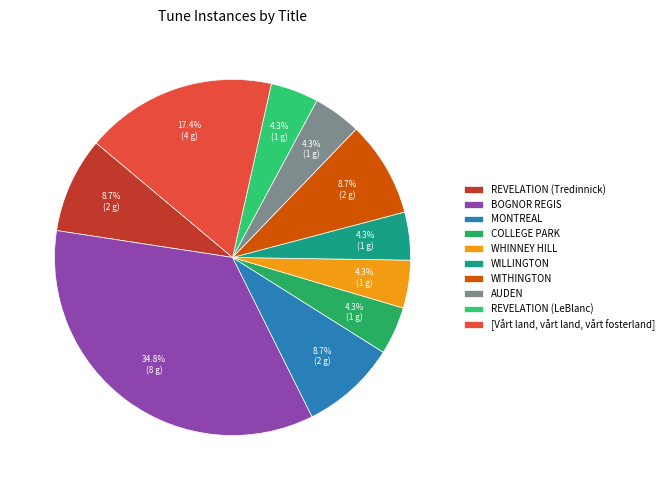

Is it true that WITHINGTON is 9% of the pie?

True